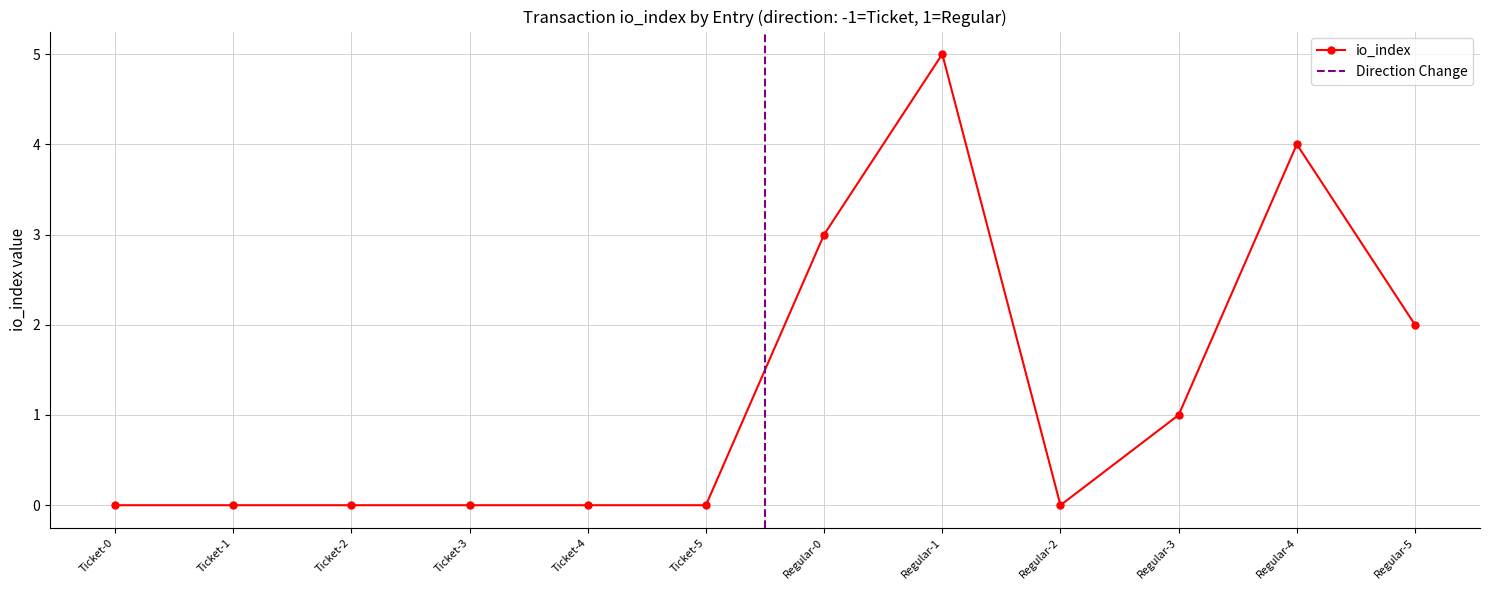

What is the sum of all values?

15